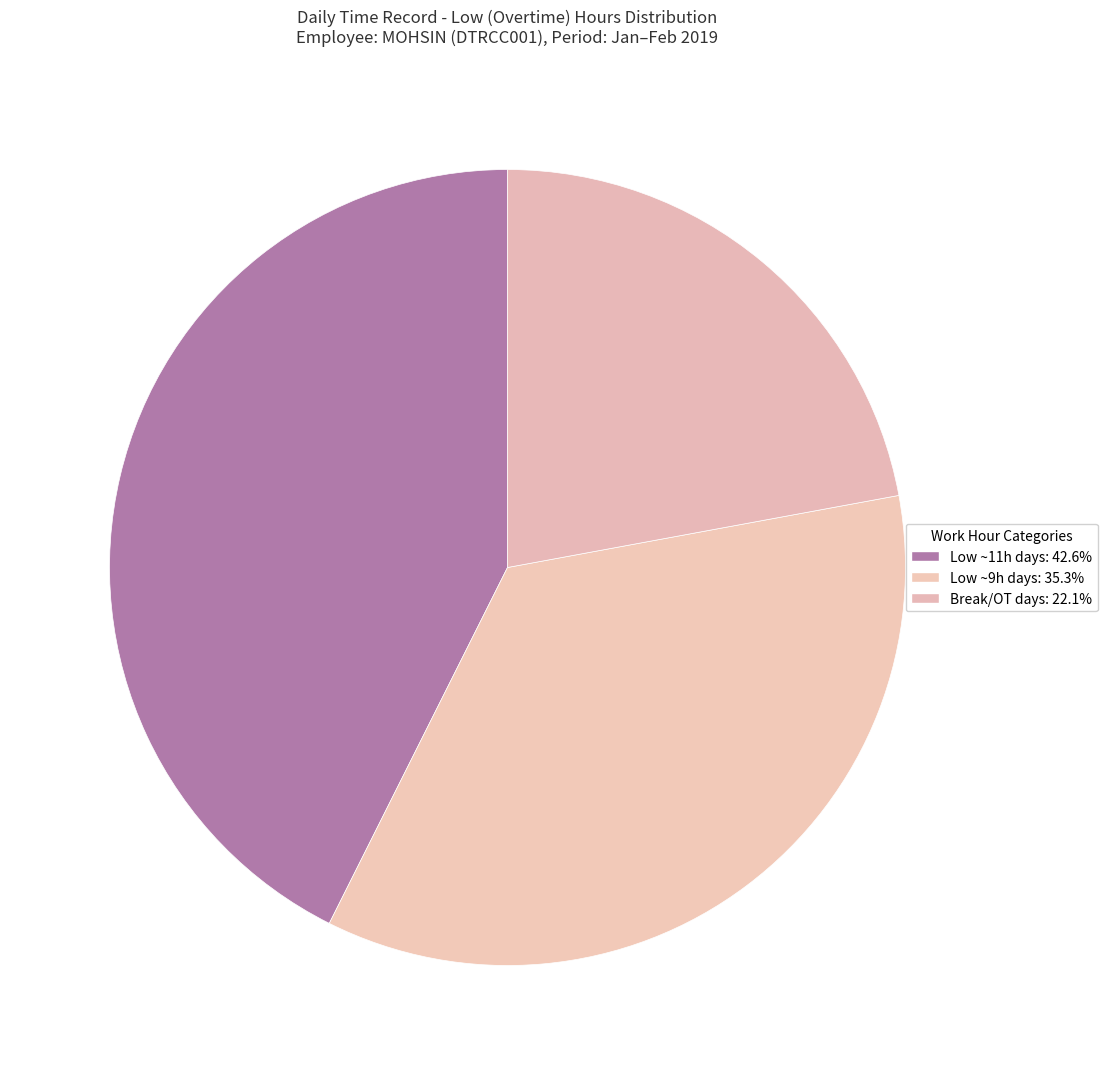

How many slices are in this pie chart?

3